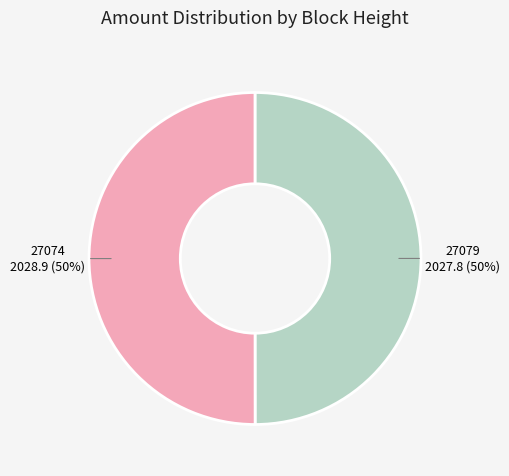

What is the ratio of the value at 27079 to the value at 27074?

1.0